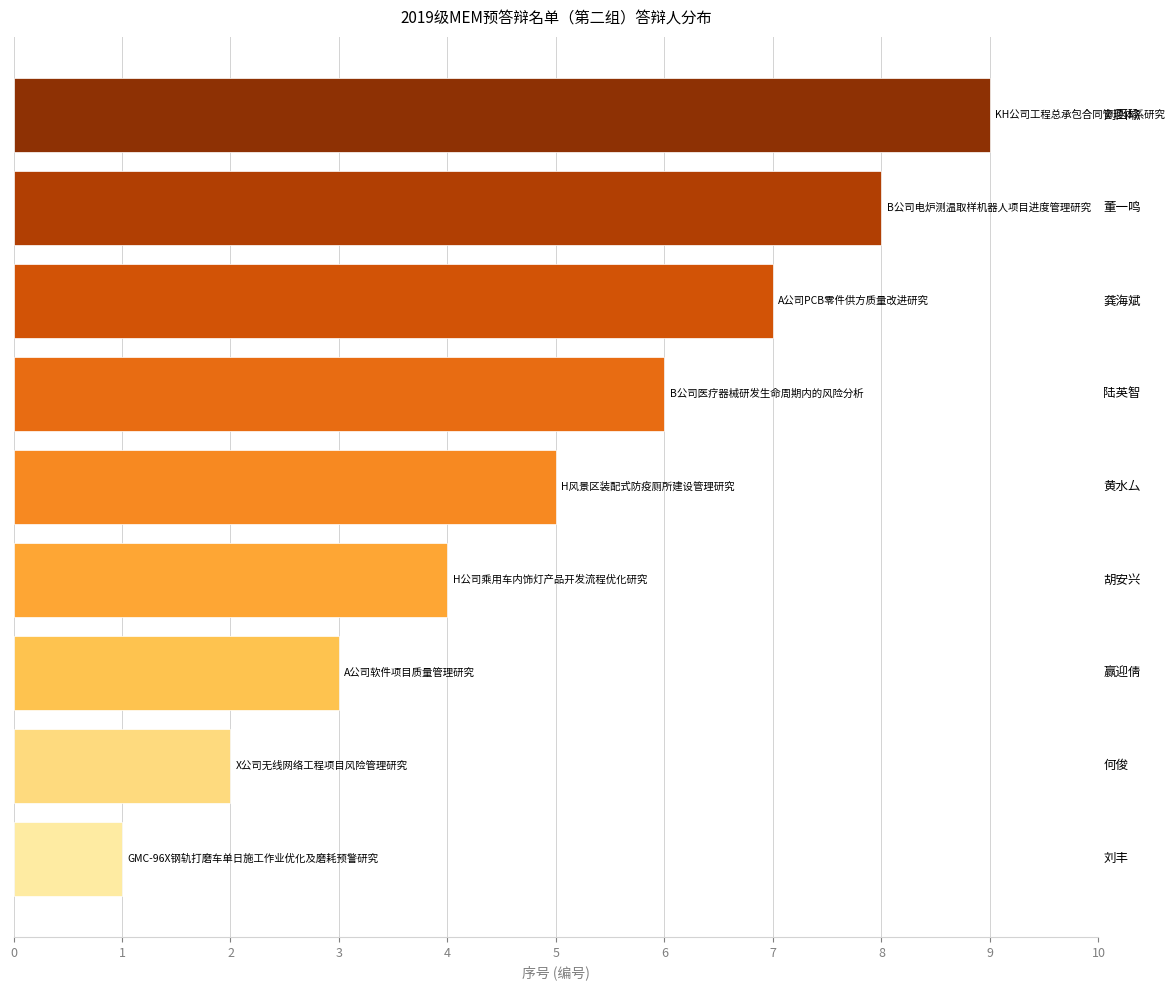

The value at 董一鸣 is 3. True or false?

False